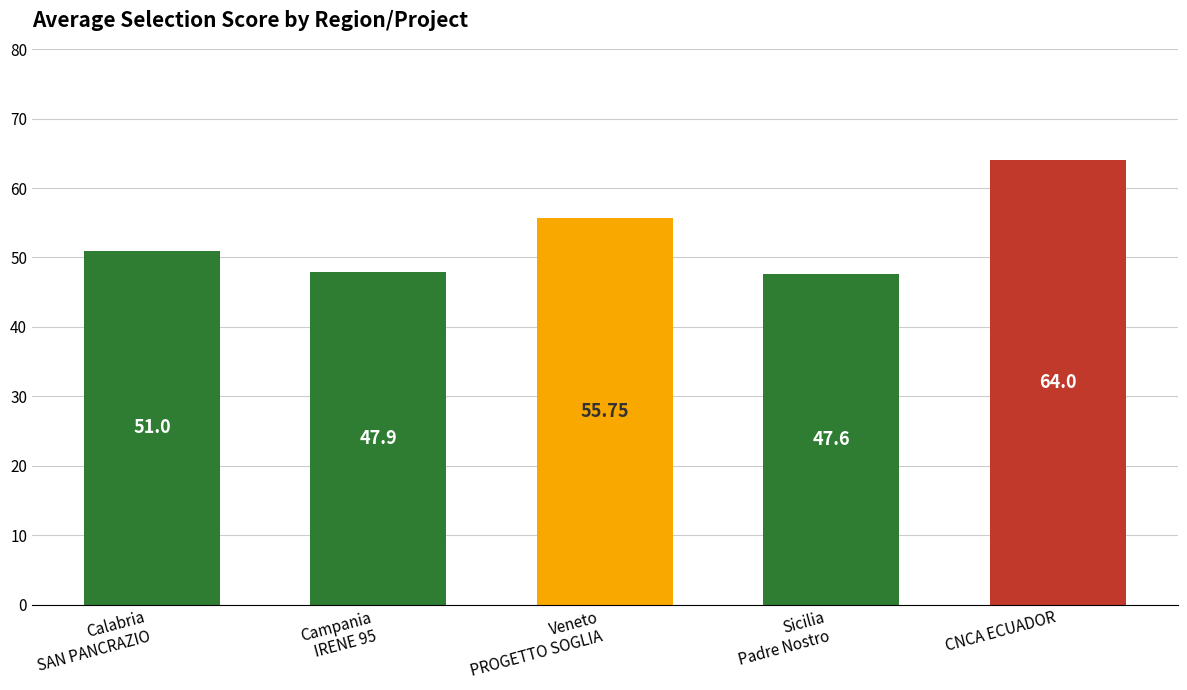

What is the greatest value displayed?

64.0